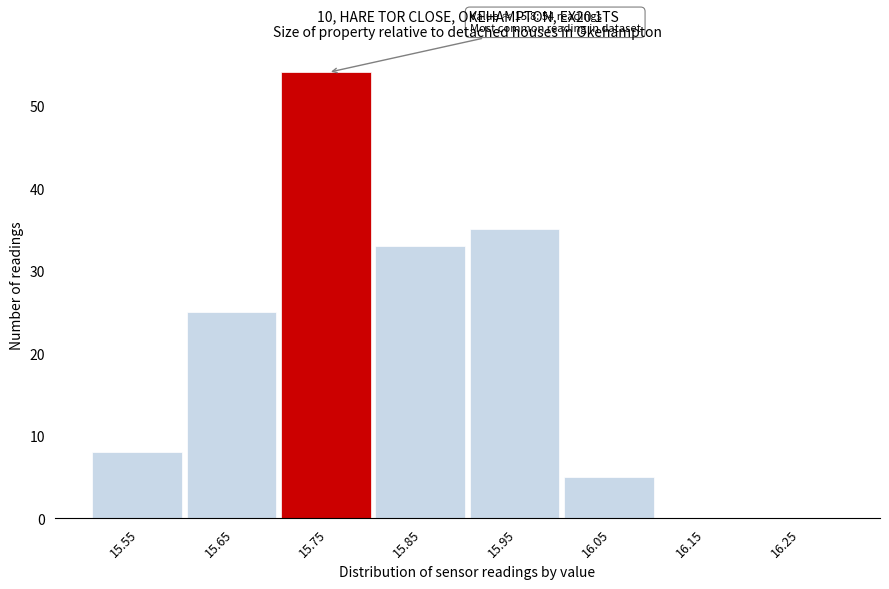

Reading left to right, extract all data points from this chart.

15.55=8	15.65=25	15.75=54	15.85=33	15.95=35	16.05=5	16.15=0	16.25=0